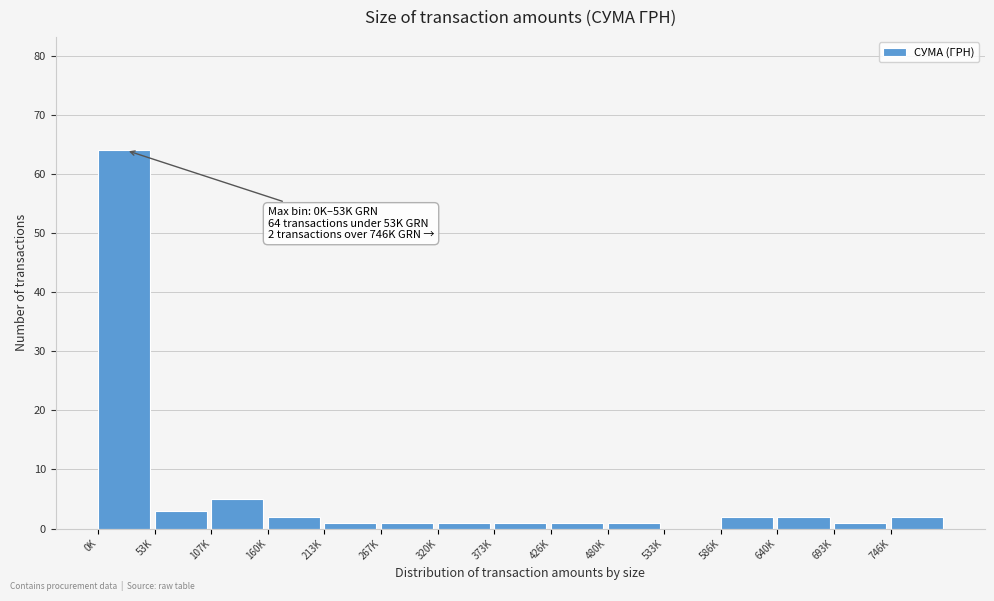

Reading right to left, what are all the values shown in this chart?

746K=2	693K=1	640K=2	586K=2	533K=0	480K=1	426K=1	373K=1	320K=1	267K=1	213K=1	160K=2	107K=5	53K=3	0K=64